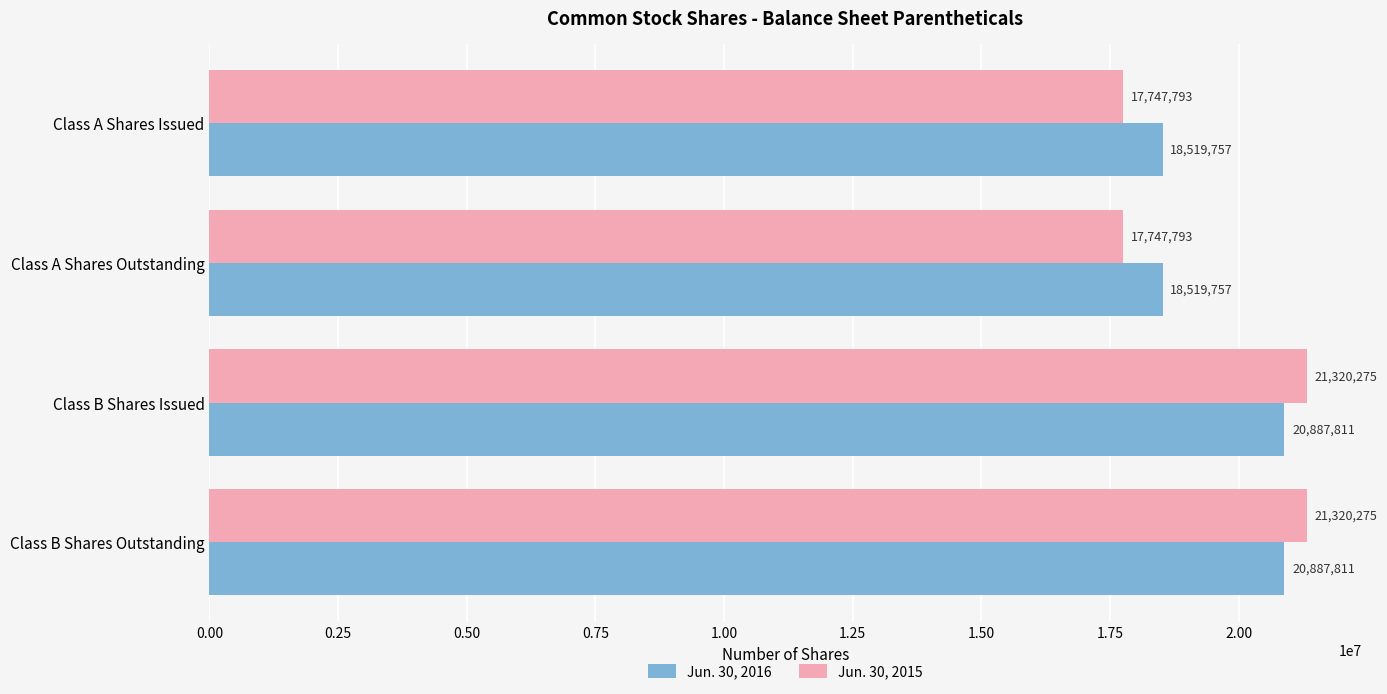

What is the sum of all Jun. 30, 2015 values?

78136136